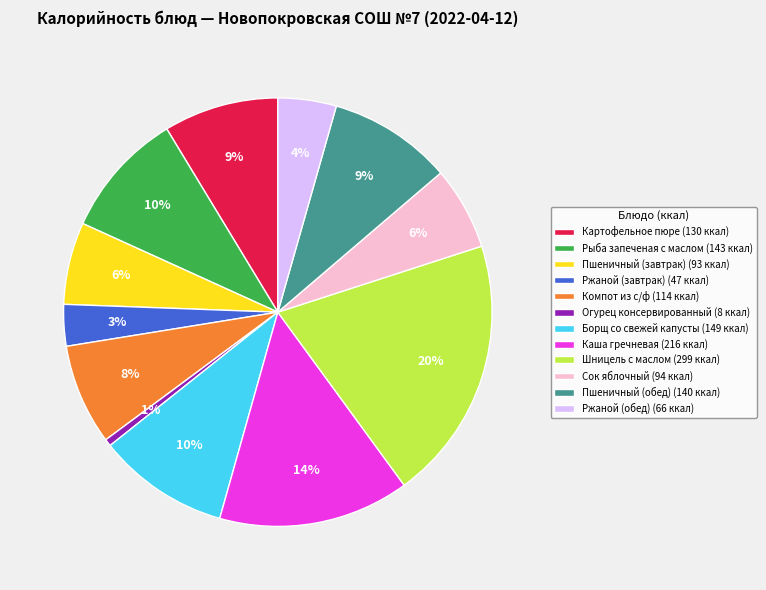

Is it true that Картофельное пюре is 1% of the pie?

False